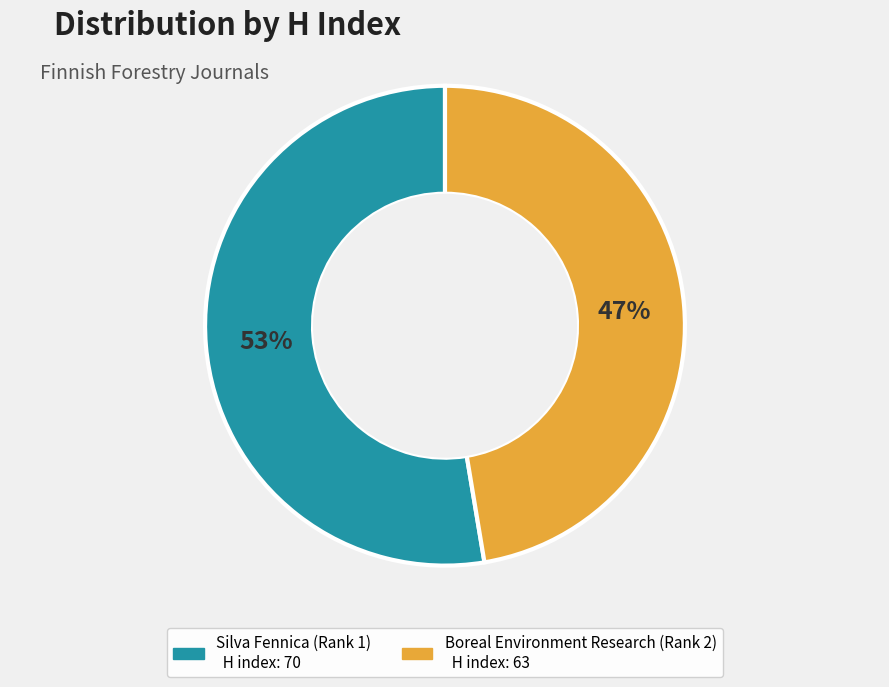

Rank the categories by value from highest to lowest.

Silva Fennica (Rank 1), Boreal Environment Research (Rank 2)